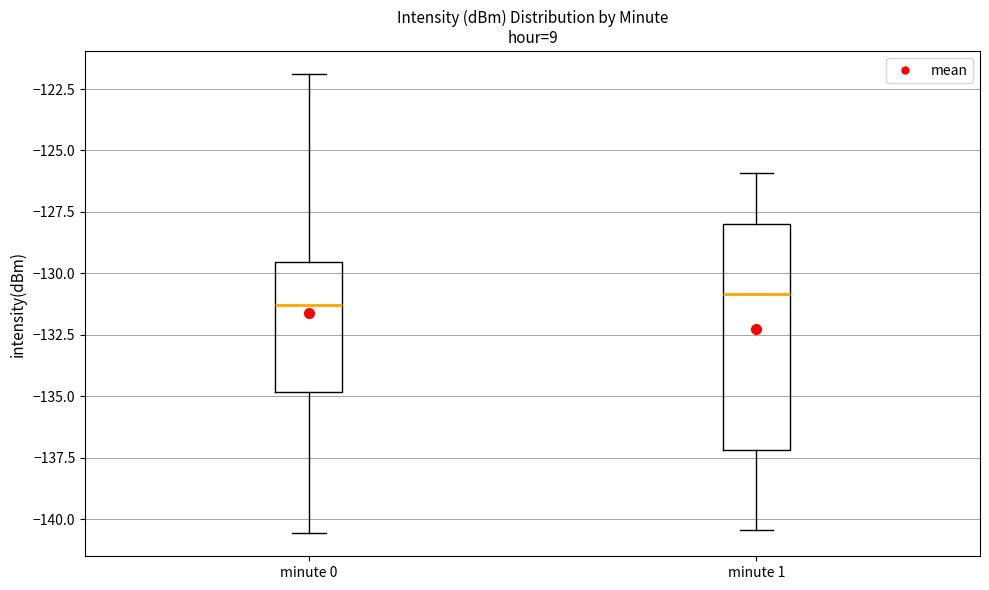

Reading left to right, transcribe this box plot: for each box, give where its median line is, the range the box spans, and where its two whiskers end, as read against the y-axis. The values are not printed on the chart, so give them approximately, as read against the axis.

minute 0: median -131.5, box -135.0 to -129.5, whiskers -140.5 to -122.0
minute 1: median -131.0, box -137.0 to -128.0, whiskers -140.5 to -126.0